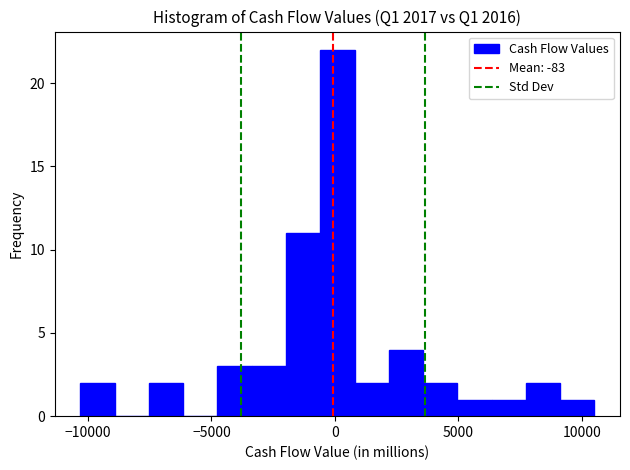

Read against the x-axis, roughly where is the centre of the tallest bar?

0